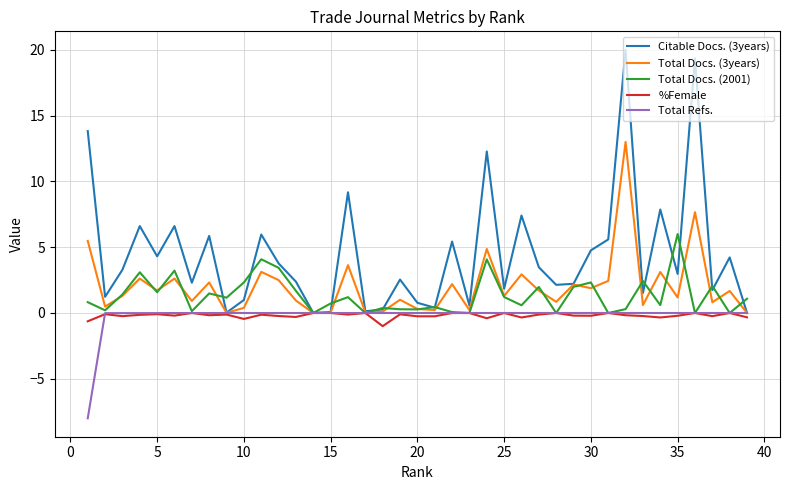

What is the maximum value for Total Docs. (3years)?

13.0